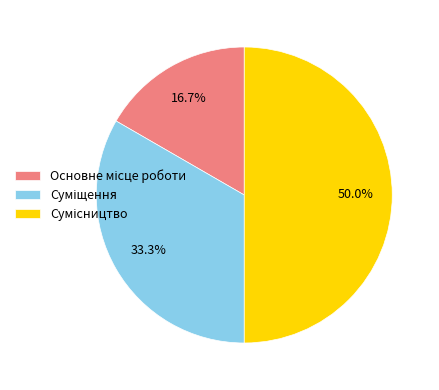

How many segments does this pie chart have?

3